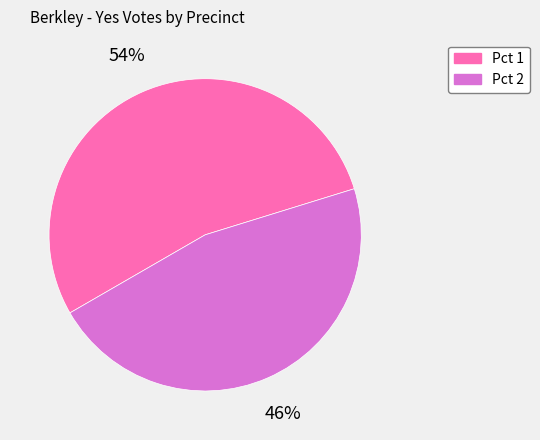

To the nearest percent, what percentage of the pie is Pct 1?

54%